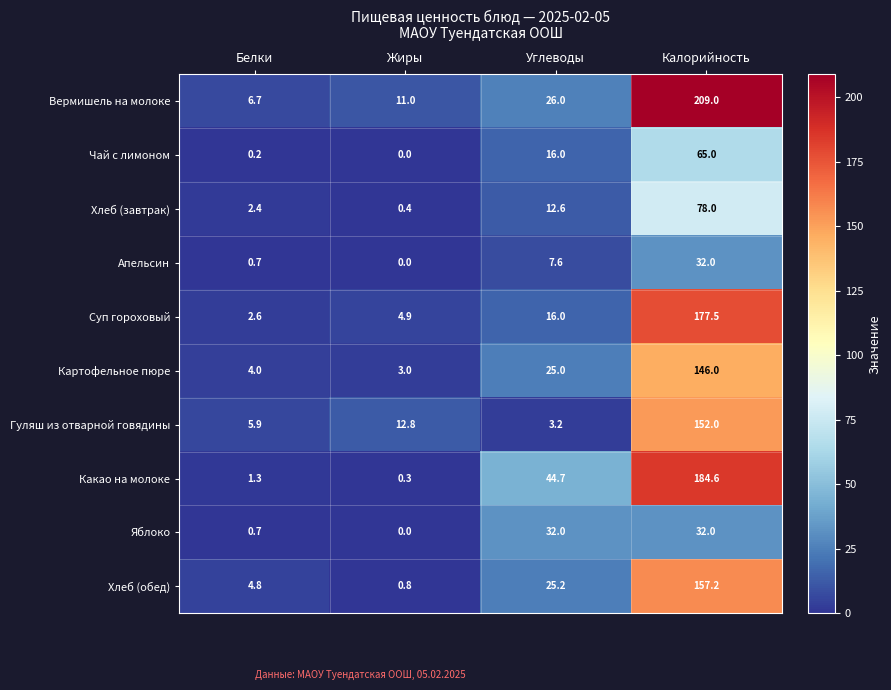

What is the total value across all series at Углеводы?

208.3